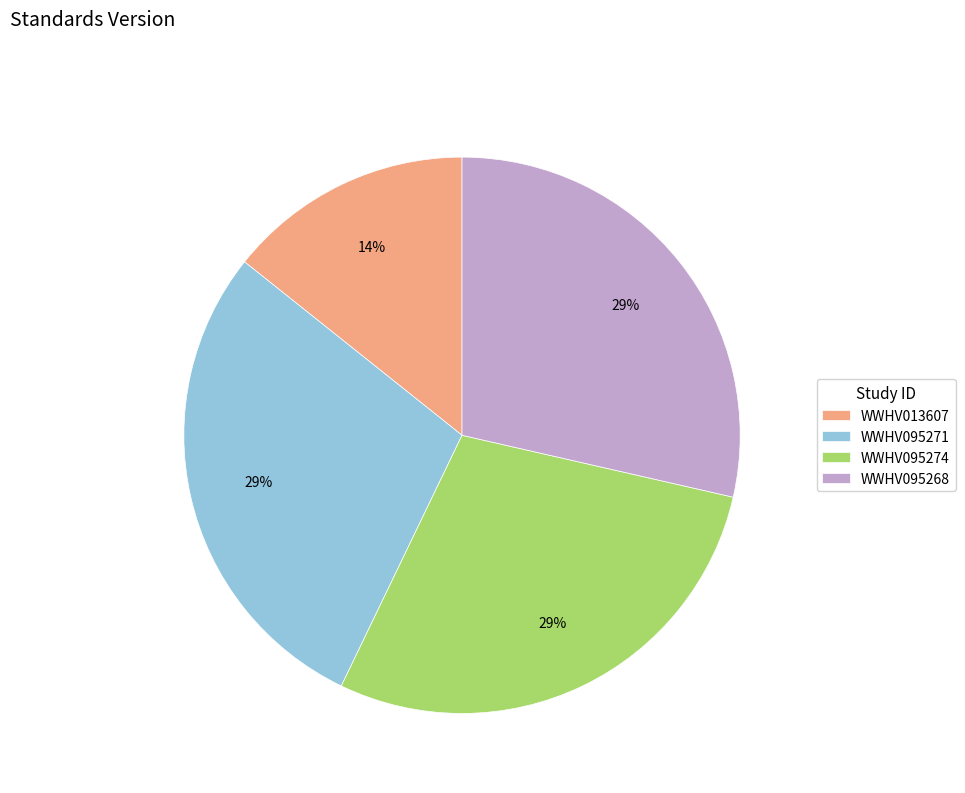

To the nearest percent, what portion does WWHV095274 represent?

29%